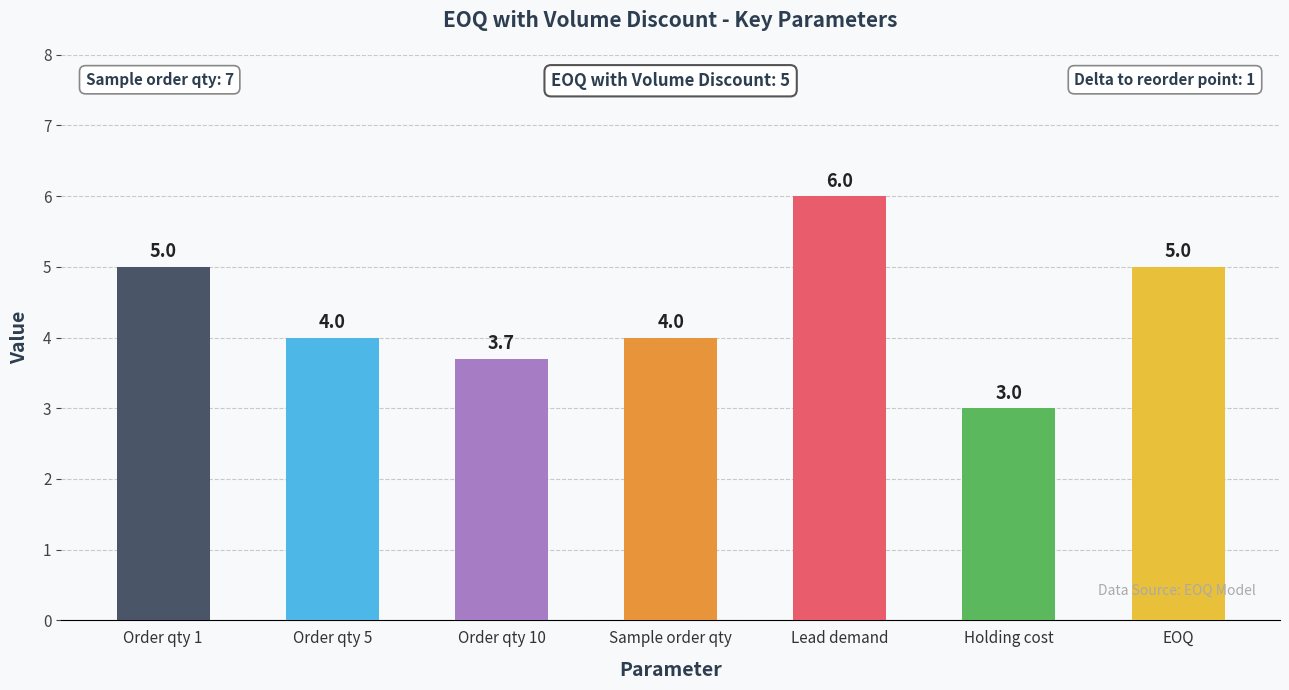

Reading left to right, extract all data points from this chart.

5.0	4.0	3.7	4.0	6.0	3.0	5.0